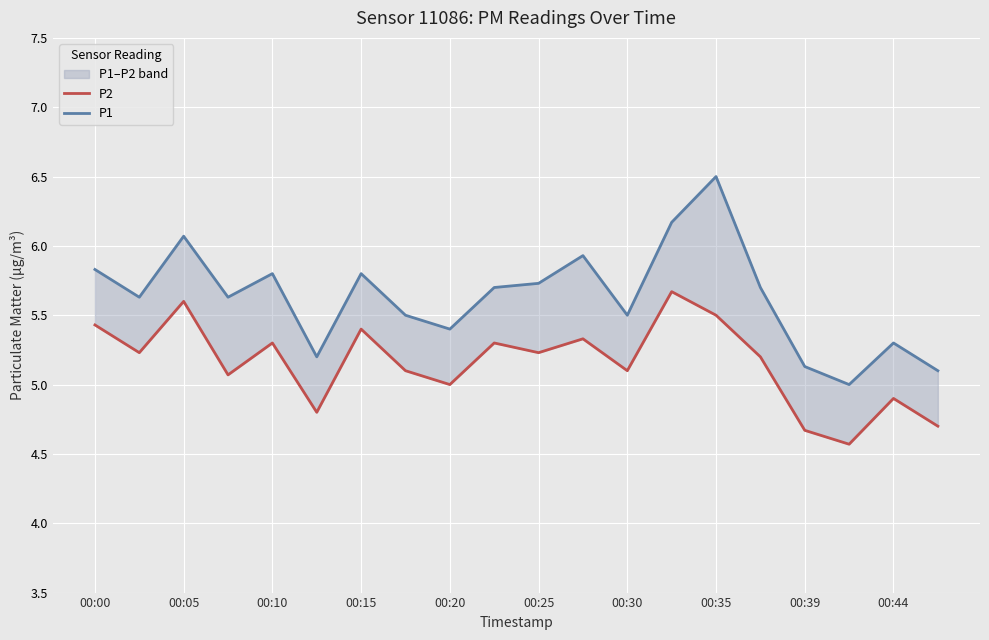

How many lines are shown in the chart?

2